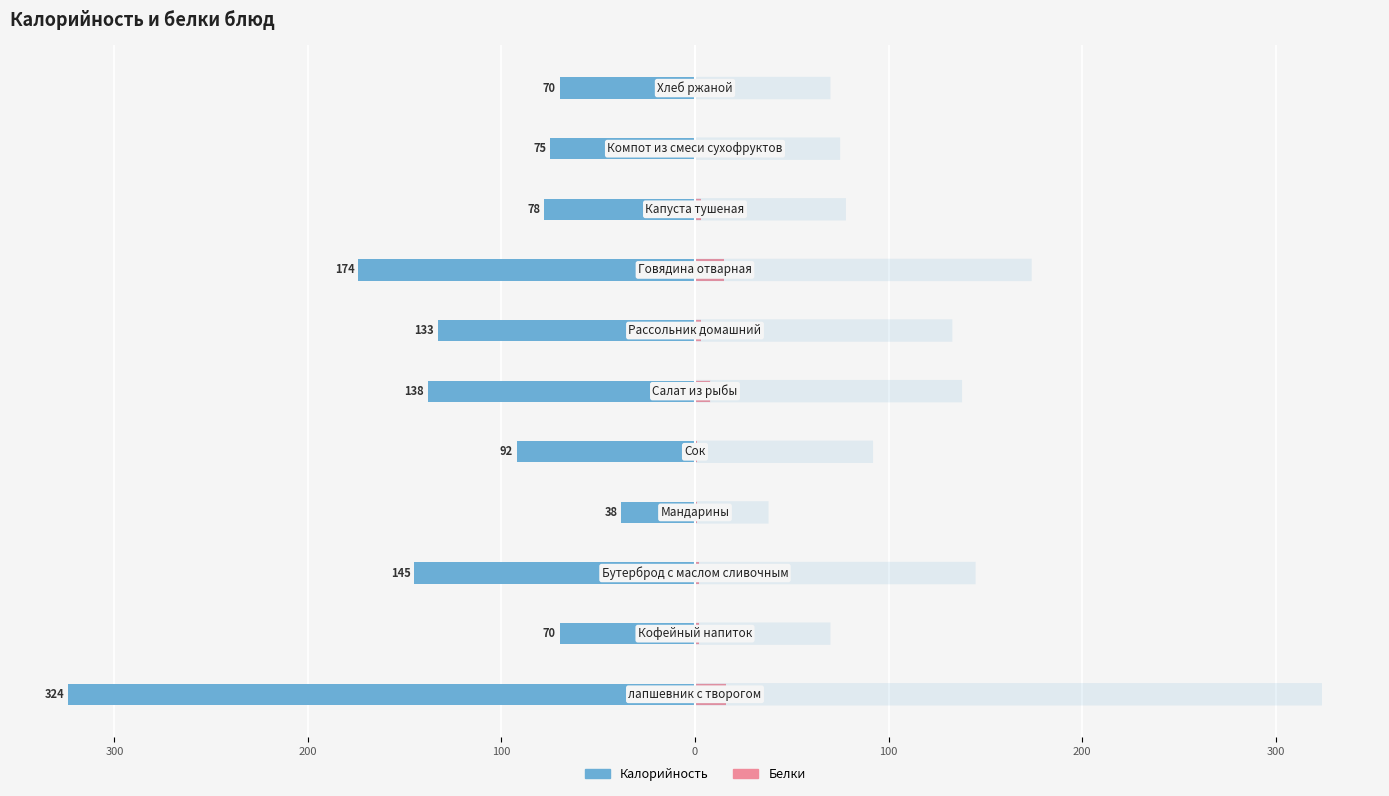

How many groups of bars are there?

11